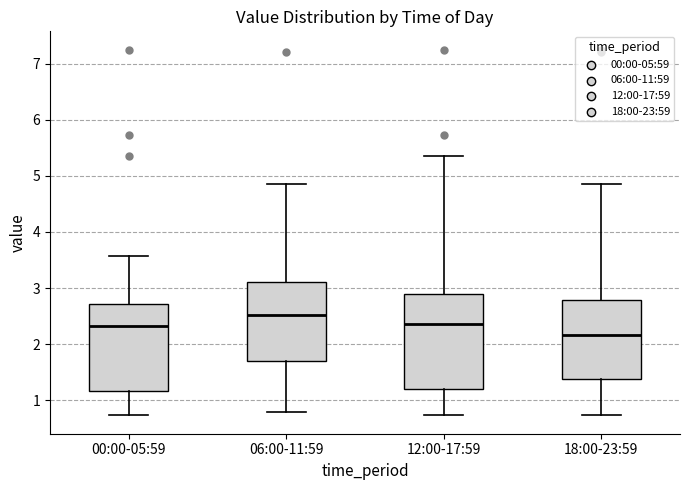

Reading left to right, read every box against the y-axis: the position of its median line, the range the box covers, and the ends of its whiskers. The values are not printed on the chart, so give them approximately, as read against the axis.

00:00-05:59: median 2.3, box 1.2 to 2.7, whiskers 0.7 to 3.6
06:00-11:59: median 2.5, box 1.7 to 3.1, whiskers 0.8 to 4.9
12:00-17:59: median 2.4, box 1.2 to 2.9, whiskers 0.7 to 5.4
18:00-23:59: median 2.2, box 1.4 to 2.8, whiskers 0.7 to 4.9